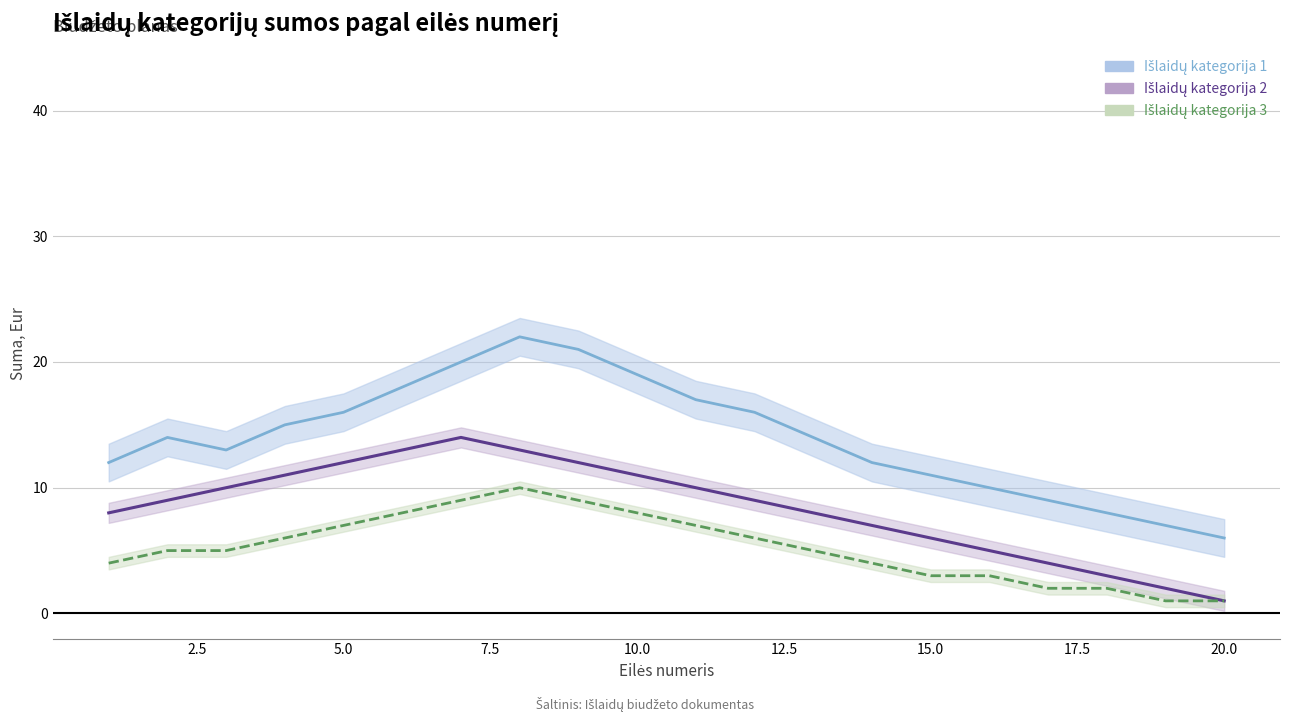

True or false: Išlaidų kategorija 1 and Išlaidų kategorija 2 cross at least once.

False